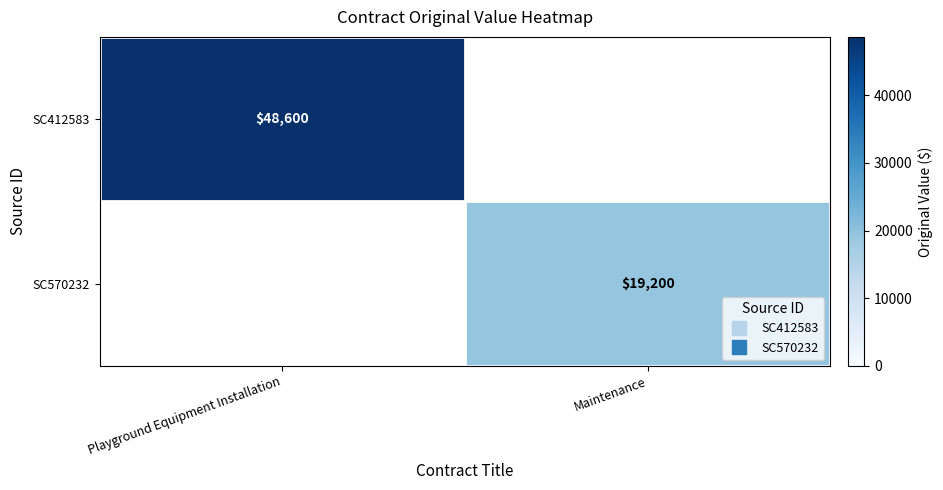

The SC412583 series shows 48600 at Playground Equipment Installation. True or false?

True